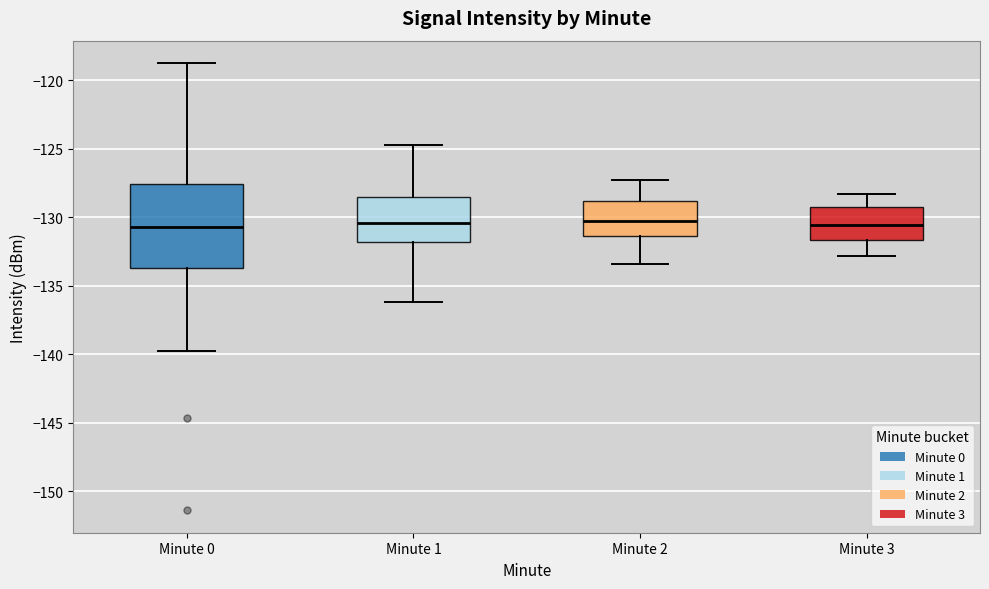

Where is the lower edge of the box for Minute 1 on the y-axis? The values are not printed on the chart, so give them approximately, as read against the axis.

-132.0